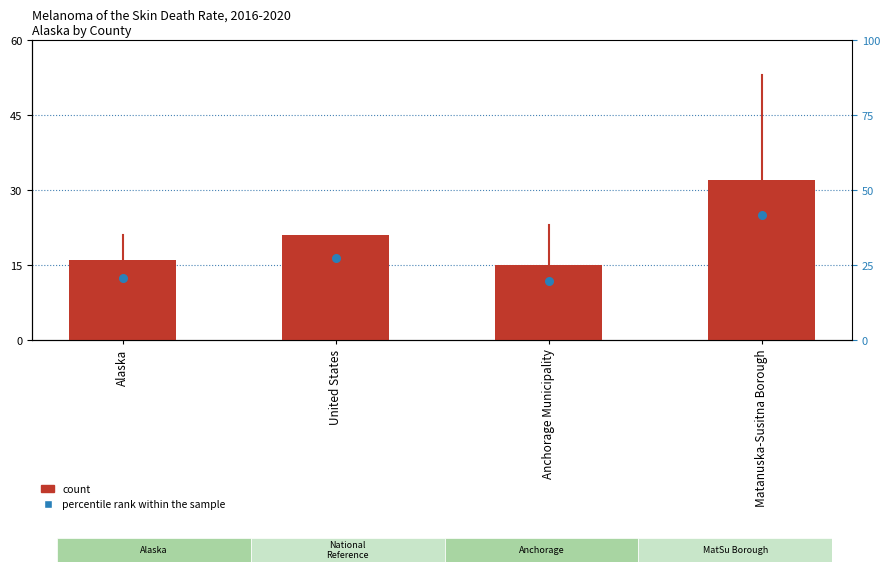

Is the value of percentile rank within the sample at Matanuska-Susitna Borough greater than the value of count at Matanuska-Susitna Borough?

No